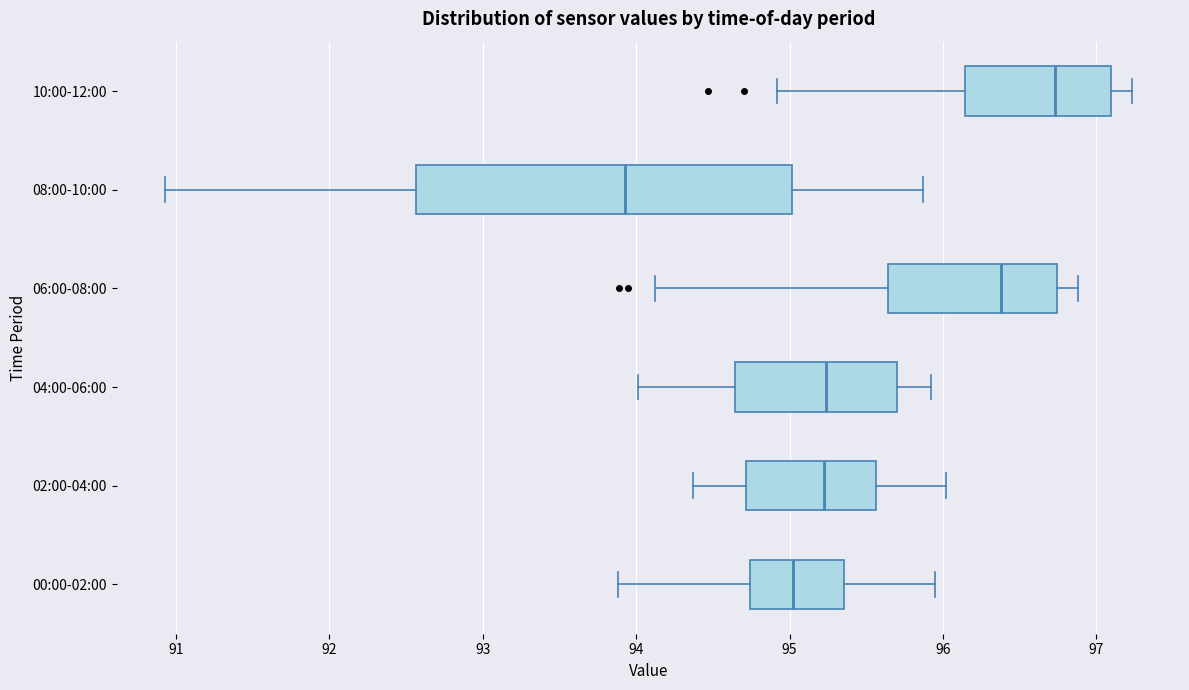

Which box is the widest, from its left edge to its right edge?

08:00-10:00